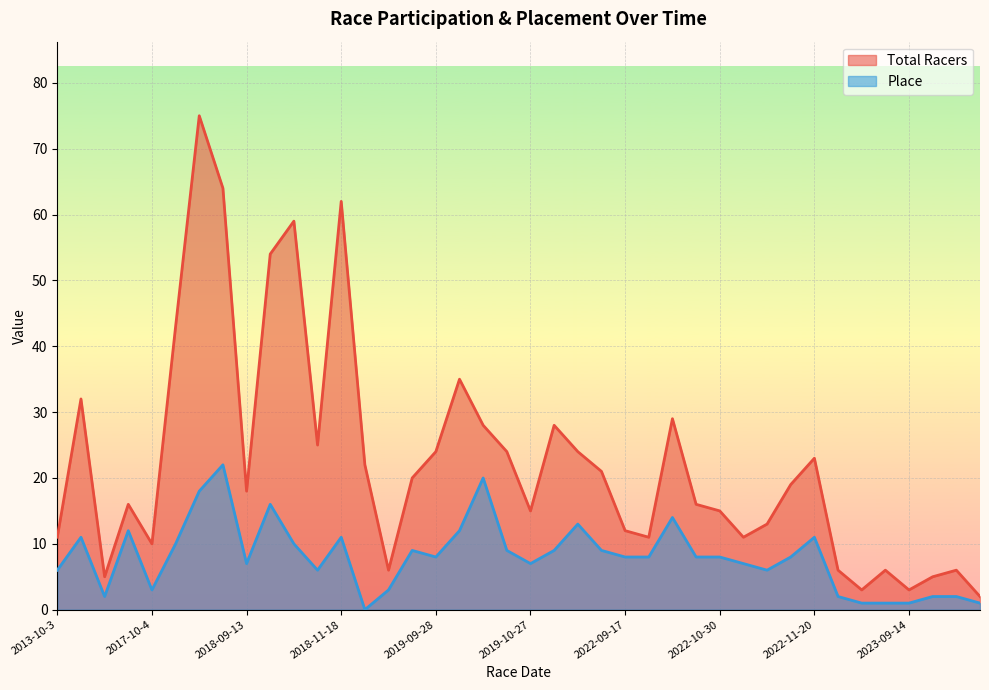

What is the label of the 21st point from the right?

2019-10-26